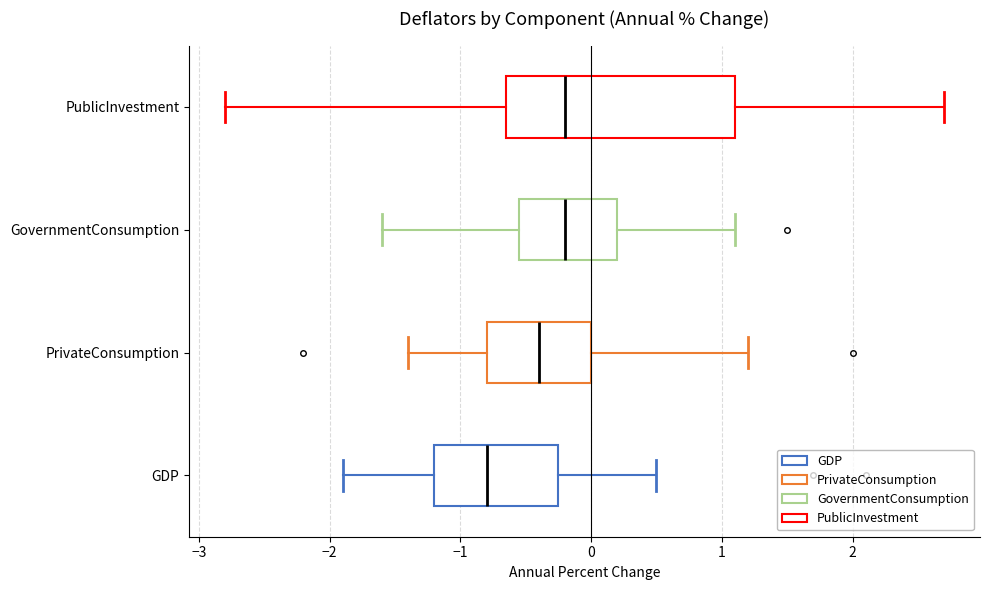

Reading bottom to top, transcribe this box plot: for each box, give where its median line is, the range the box spans, and where its two whiskers end, as read against the x-axis. The values are not printed on the chart, so give them approximately, as read against the axis.

GDP: median -0.8, box -1.2 to -0.2, whiskers -1.9 to 0.5
PrivateConsumption: median -0.4, box -0.8 to 0.0, whiskers -1.4 to 1.2
GovernmentConsumption: median -0.2, box -0.5 to 0.2, whiskers -1.6 to 1.1
PublicInvestment: median -0.2, box -0.6 to 1.1, whiskers -2.8 to 2.7